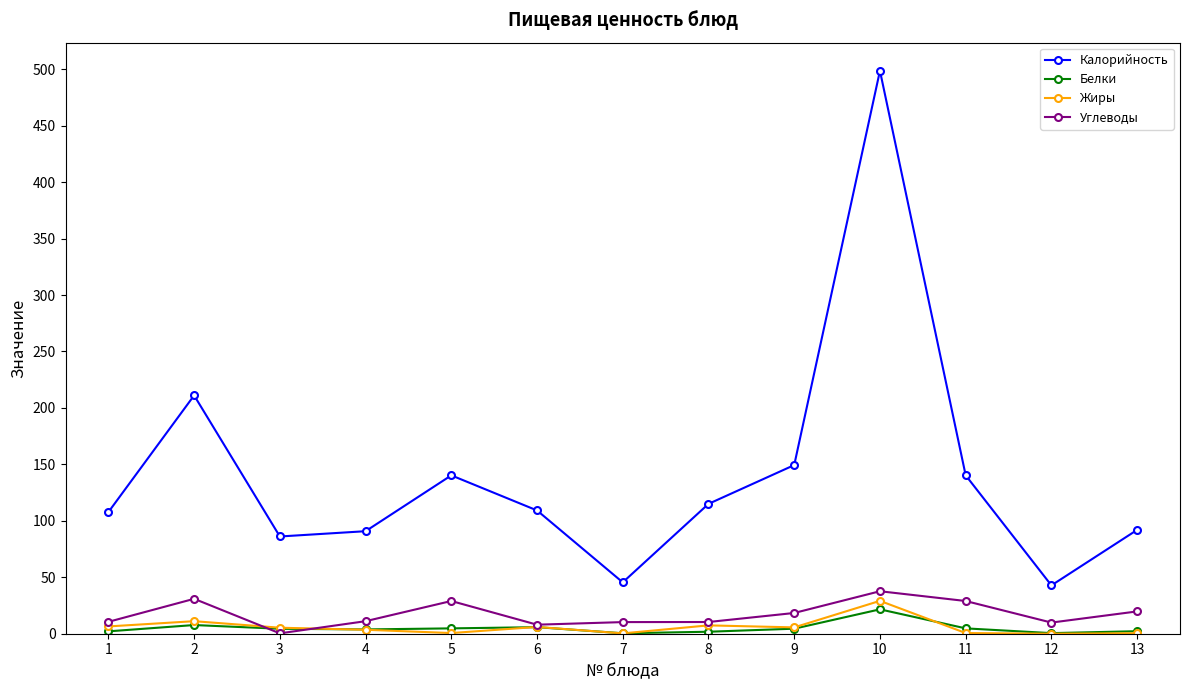

What is the value of the Калорийность point at the 2nd from the left?

211.1